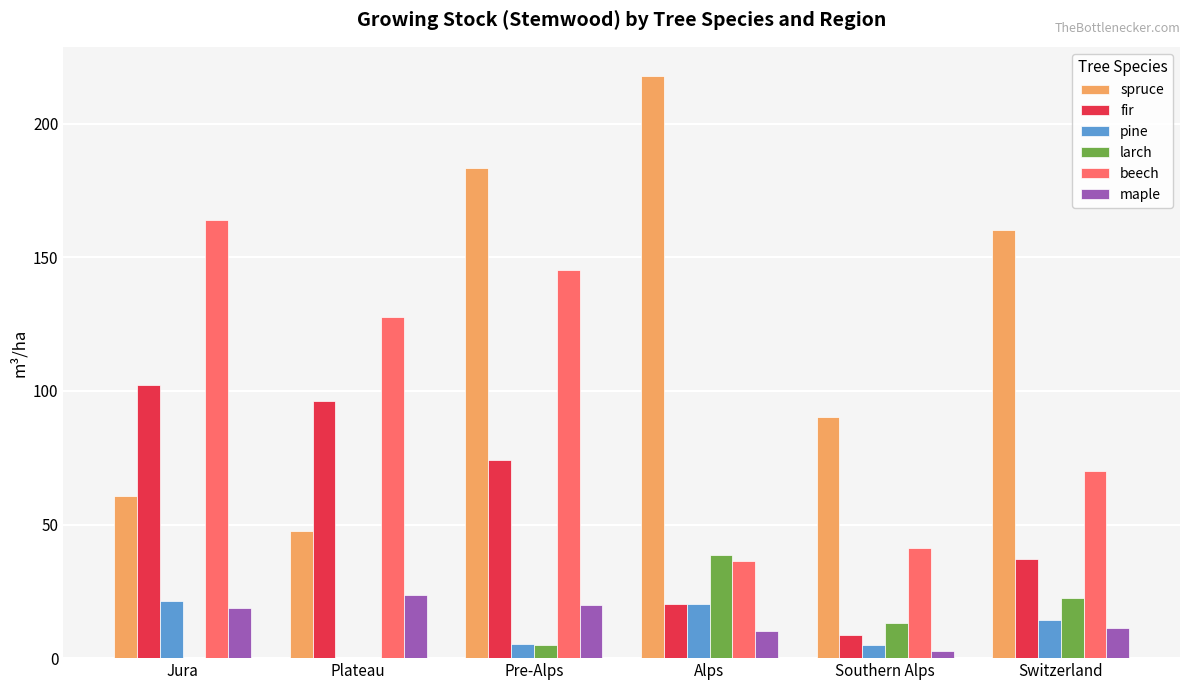

At which label does fir reach its peak?

Jura